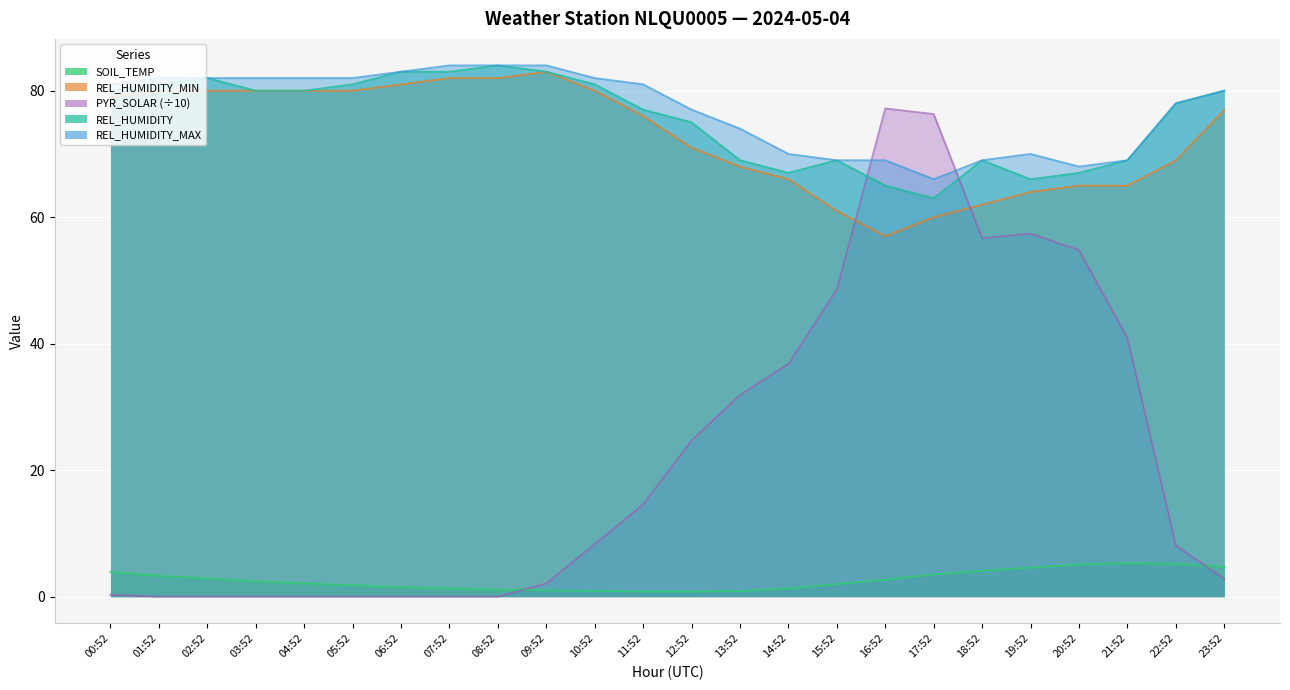

List the series in order of their peak value, lowest first.

SOIL_TEMP, PYR_SOLAR, REL_HUMIDITY_MIN, REL_HUMIDITY, REL_HUMIDITY_MAX